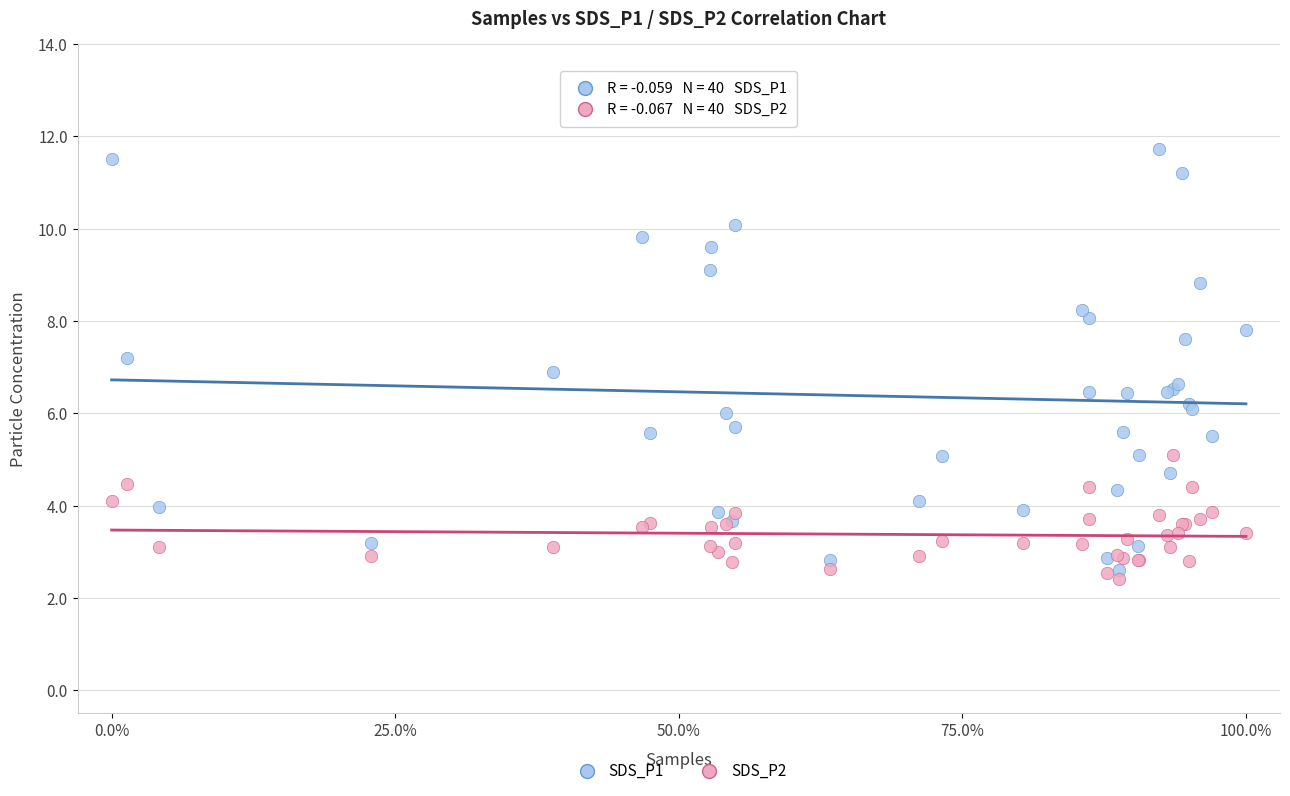

Which series reaches the minimum Y coordinate?

SDS_P2